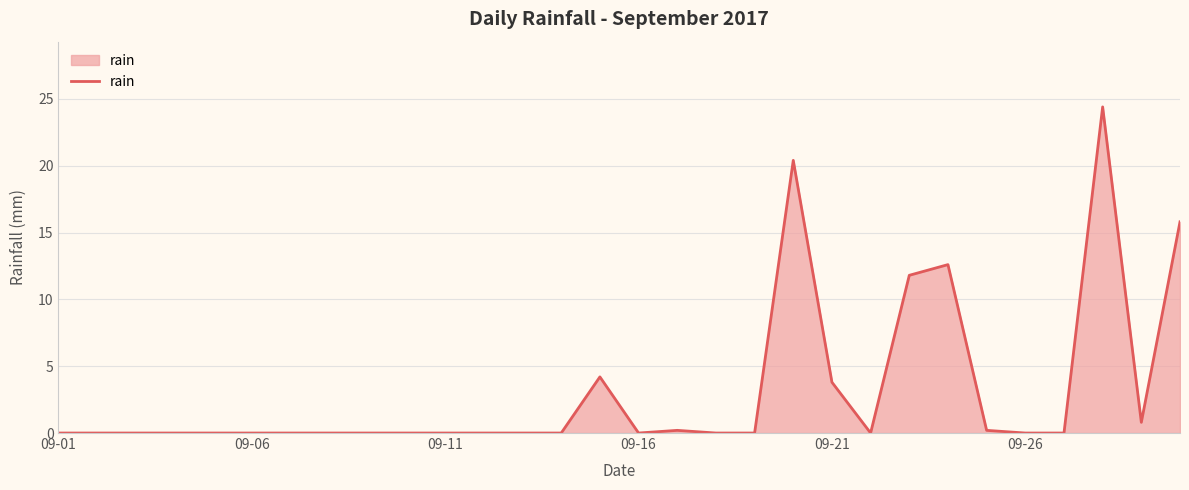

What is the difference between the maximum and minimum values?

24.4